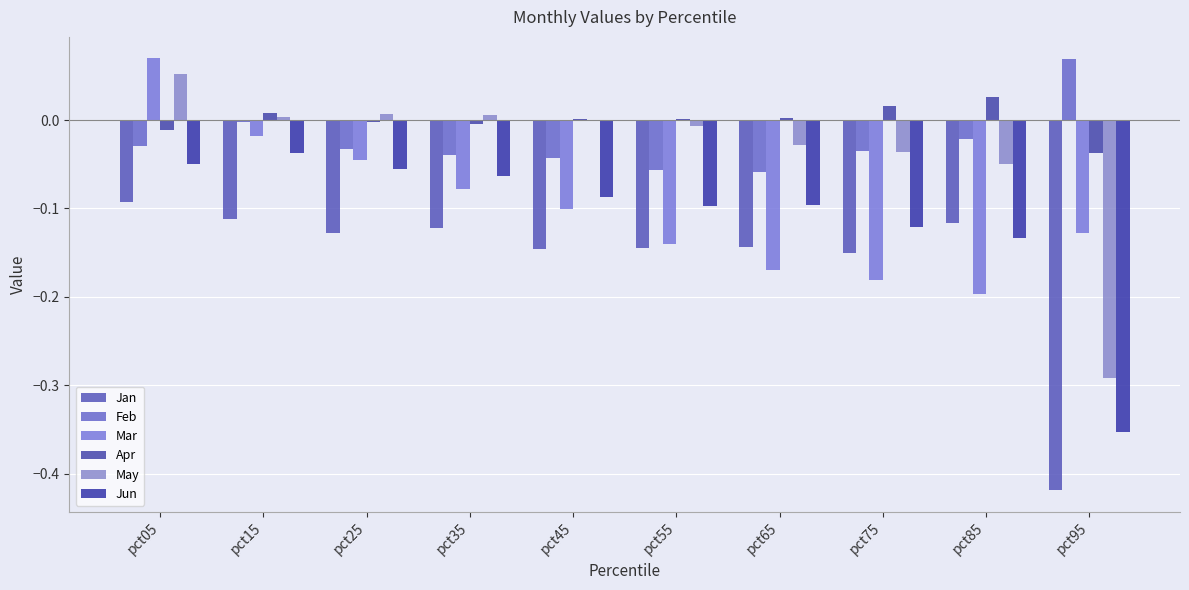

What are all the series names shown in the legend?

Jan, Feb, Mar, Apr, May, Jun